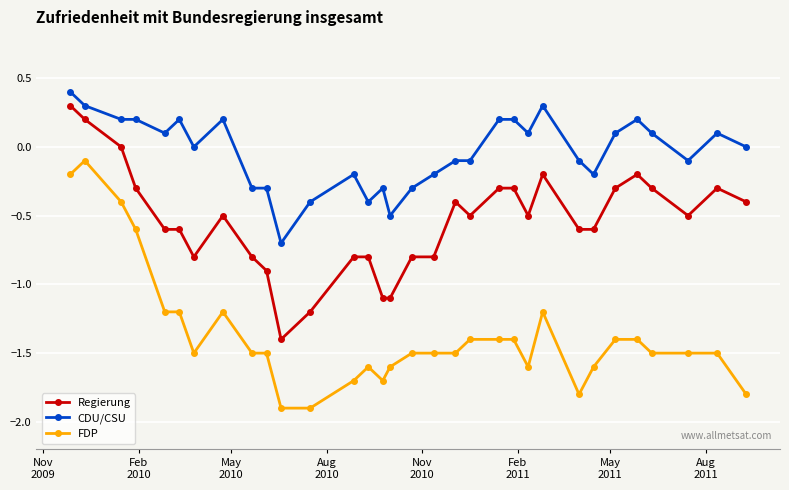

How many values in the FDP series are below -1?

28